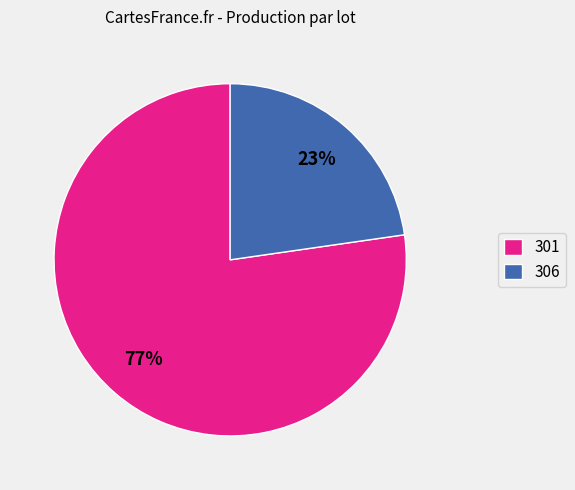

What percentage is the 301 slice, to the nearest percent?

77%